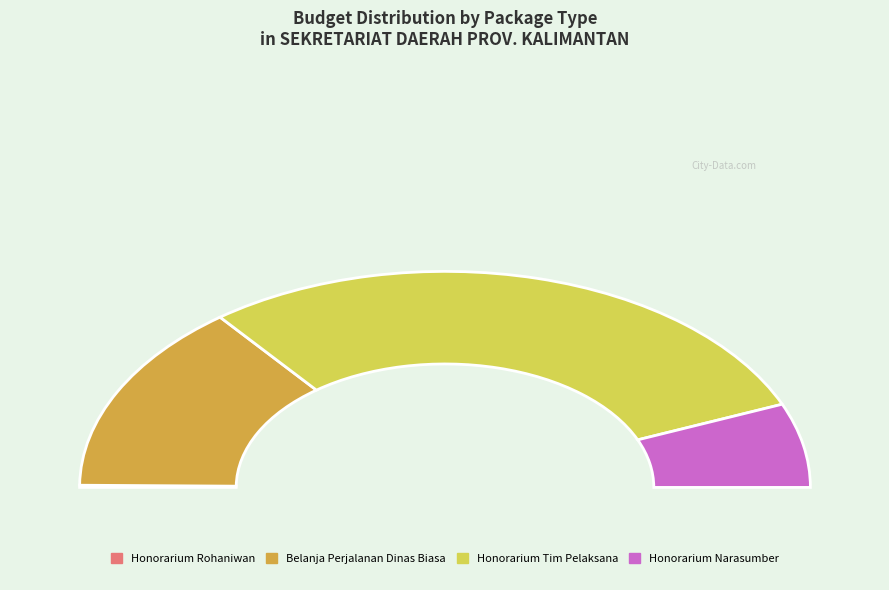

True or false: Honorarium Tim Pelaksana accounts for 58% of the total.

True